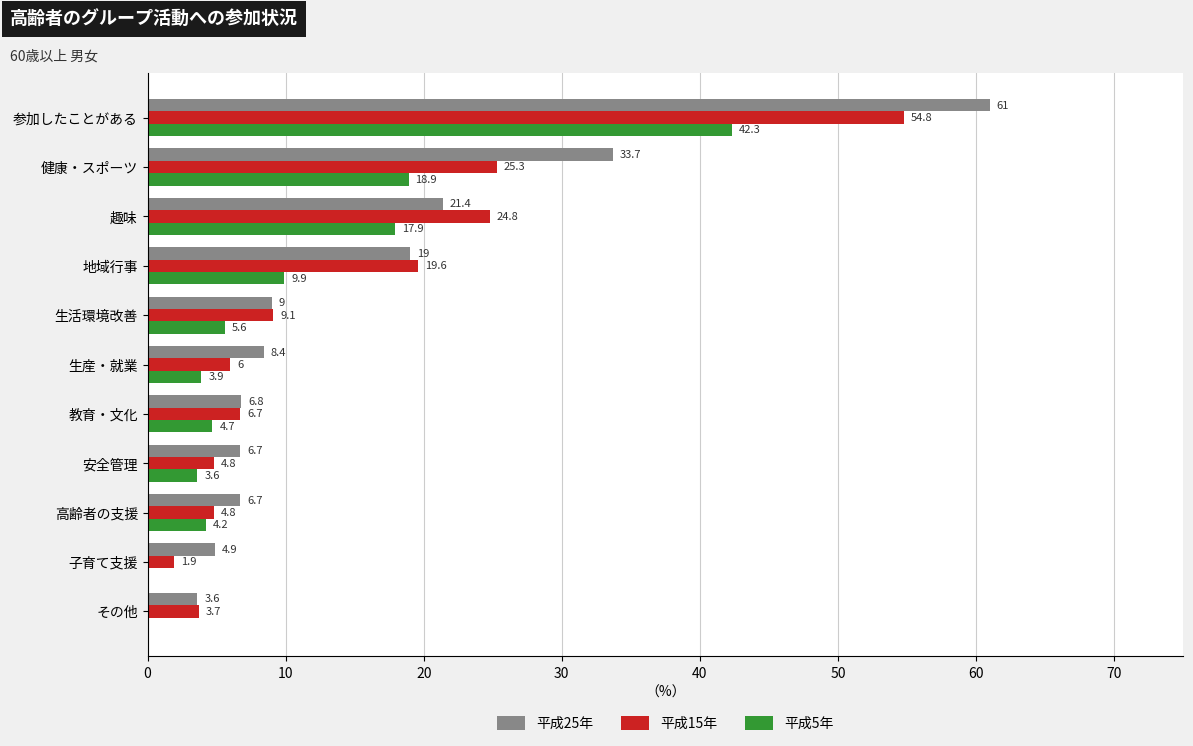

At which category is the sum across all series the highest?

参加したことがある